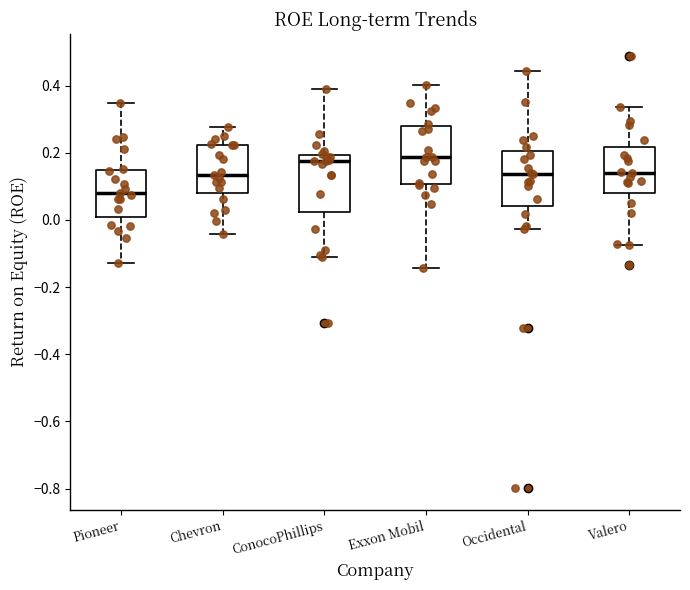

Reading left to right, read every box against the y-axis: the position of its median line, the range the box covers, and the ends of its whiskers. The values are not printed on the chart, so give them approximately, as read against the axis.

Pioneer: median 0.08, box 0.00 to 0.14, whiskers -0.12 to 0.34
Chevron: median 0.14, box 0.08 to 0.22, whiskers -0.04 to 0.28
ConocoPhillips: median 0.18, box 0.02 to 0.20, whiskers -0.12 to 0.38
Exxon Mobil: median 0.18, box 0.10 to 0.28, whiskers -0.14 to 0.40
Occidental: median 0.14, box 0.04 to 0.20, whiskers -0.02 to 0.44
Valero: median 0.14, box 0.08 to 0.22, whiskers -0.08 to 0.34